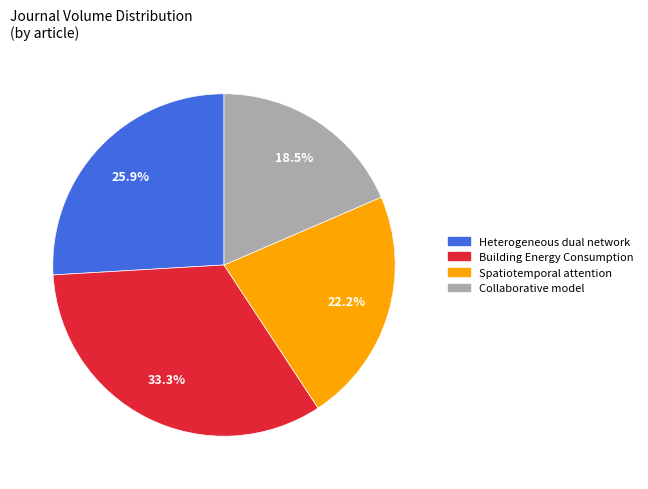

Which has a higher value, Heterogeneous dual network or Spatiotemporal attention?

Heterogeneous dual network